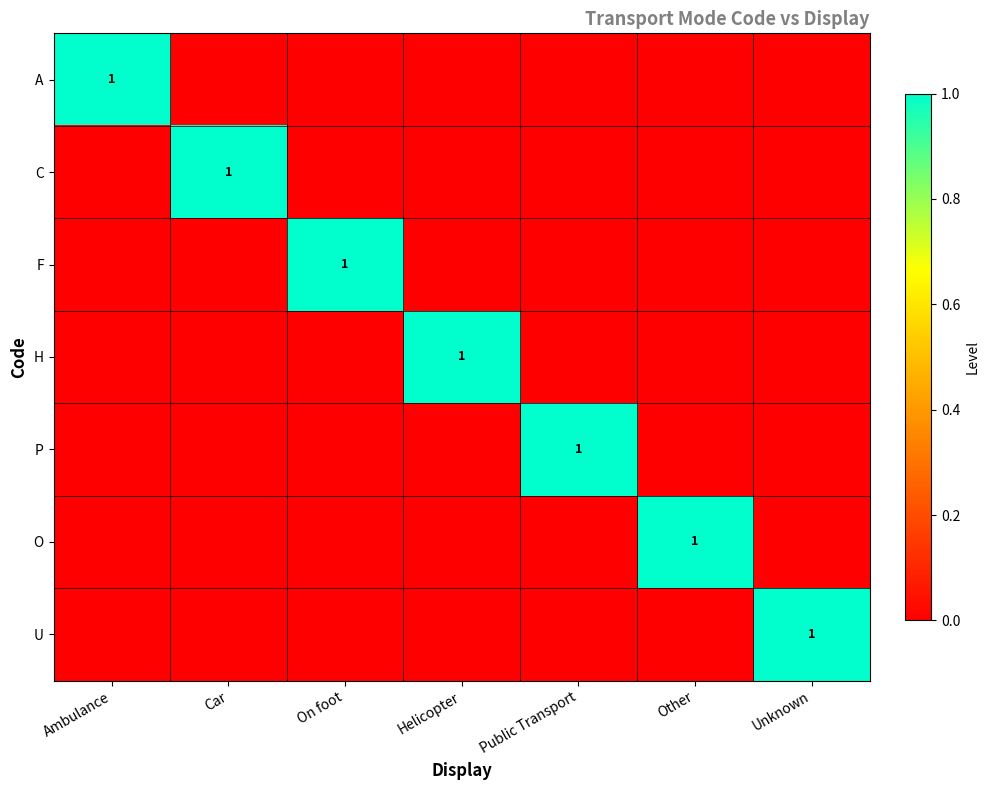

True or false: O has a value of 1 at Other.

True